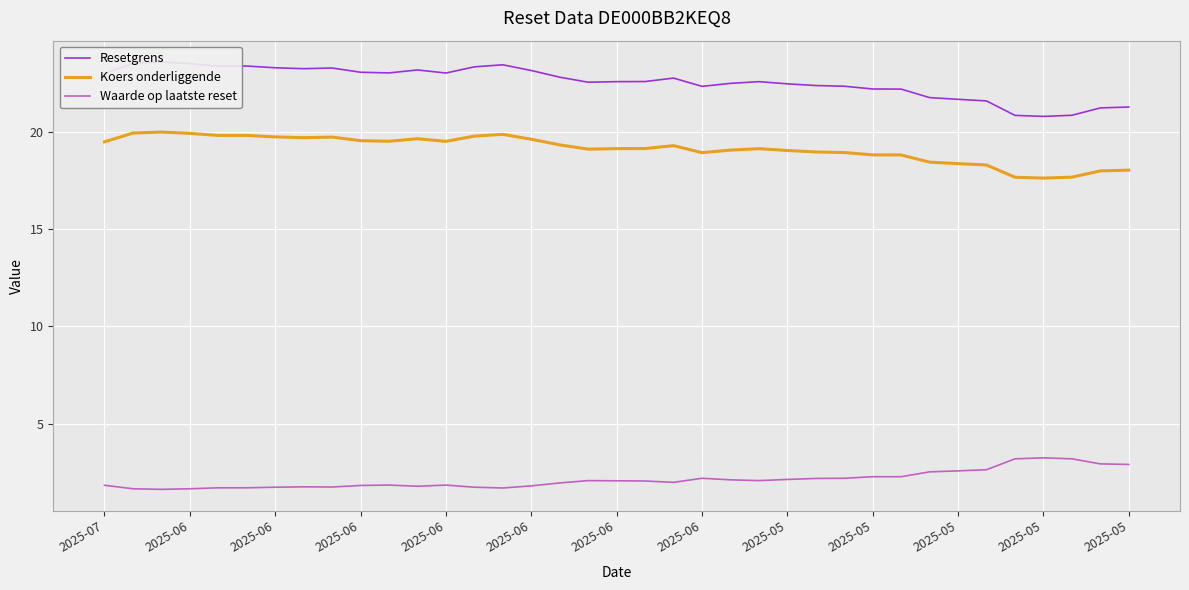

How many interior local valleys does the Resetgrens series have?

6